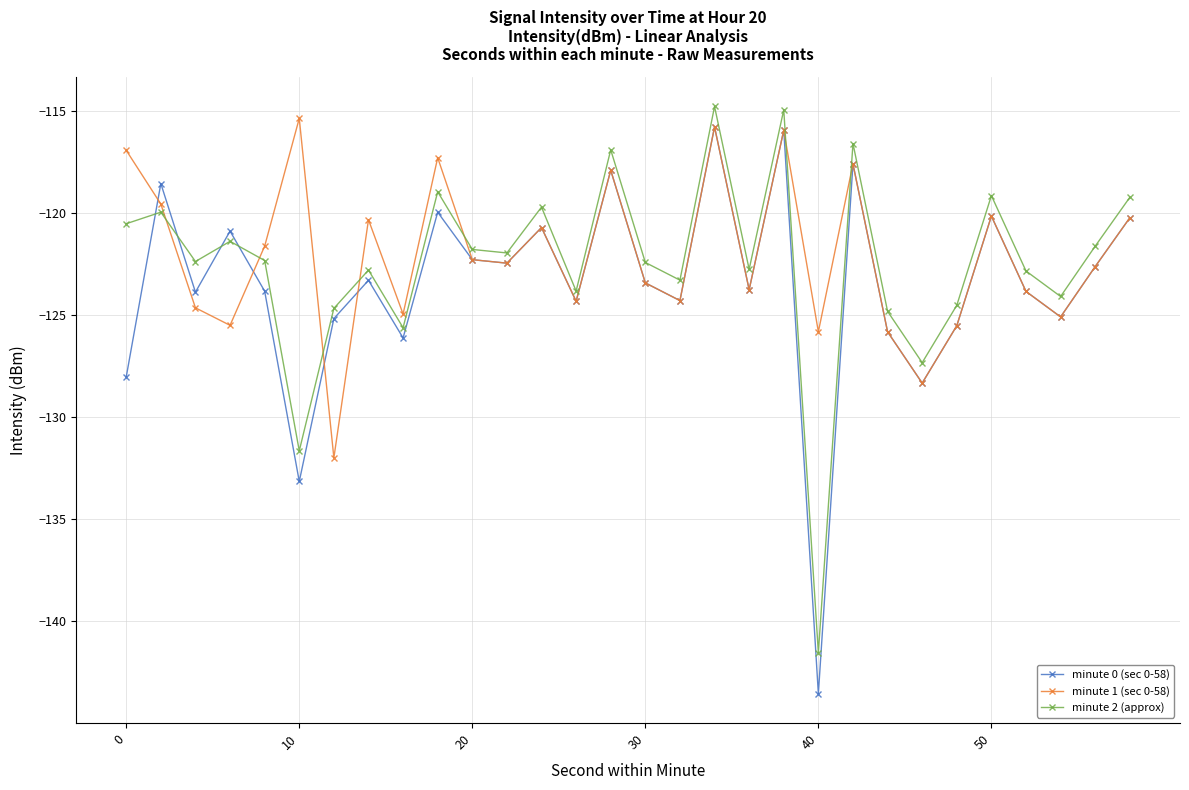

What is the minimum value shown in the chart?

-143.5